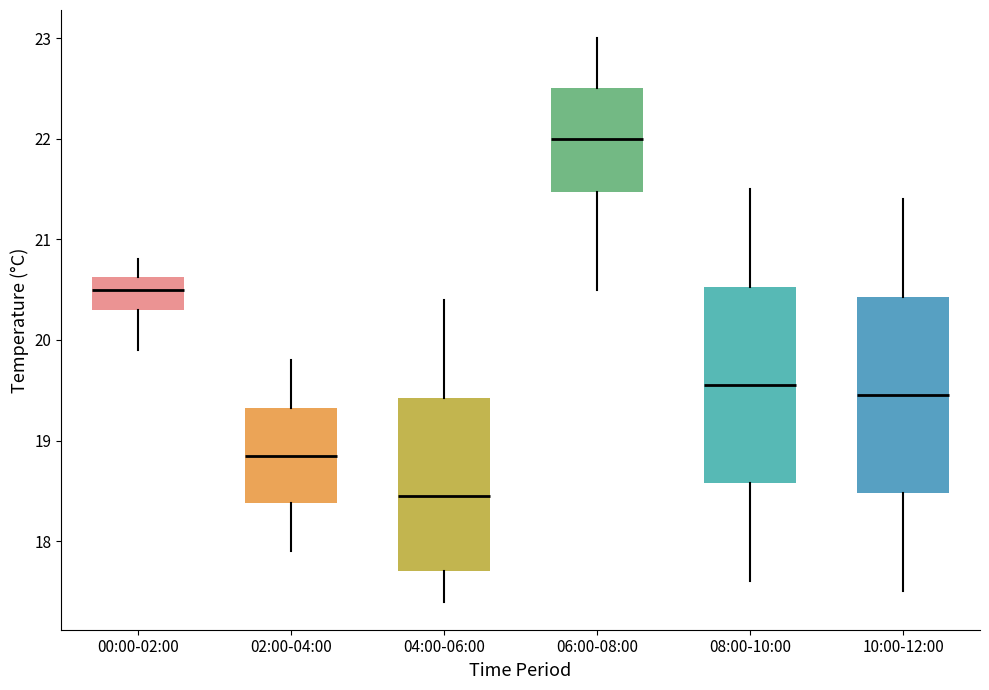

Reading left to right, read every box against the y-axis: the position of its median line, the range the box covers, and the ends of its whiskers. The values are not printed on the chart, so give them approximately, as read against the axis.

00:00-02:00: median 20.5, box 20.3 to 20.6, whiskers 19.9 to 20.8
02:00-04:00: median 18.9, box 18.4 to 19.3, whiskers 17.9 to 19.8
04:00-06:00: median 18.5, box 17.7 to 19.4, whiskers 17.4 to 20.4
06:00-08:00: median 22.0, box 21.5 to 22.5, whiskers 20.5 to 23.0
08:00-10:00: median 19.6, box 18.6 to 20.5, whiskers 17.6 to 21.5
10:00-12:00: median 19.5, box 18.5 to 20.4, whiskers 17.5 to 21.4